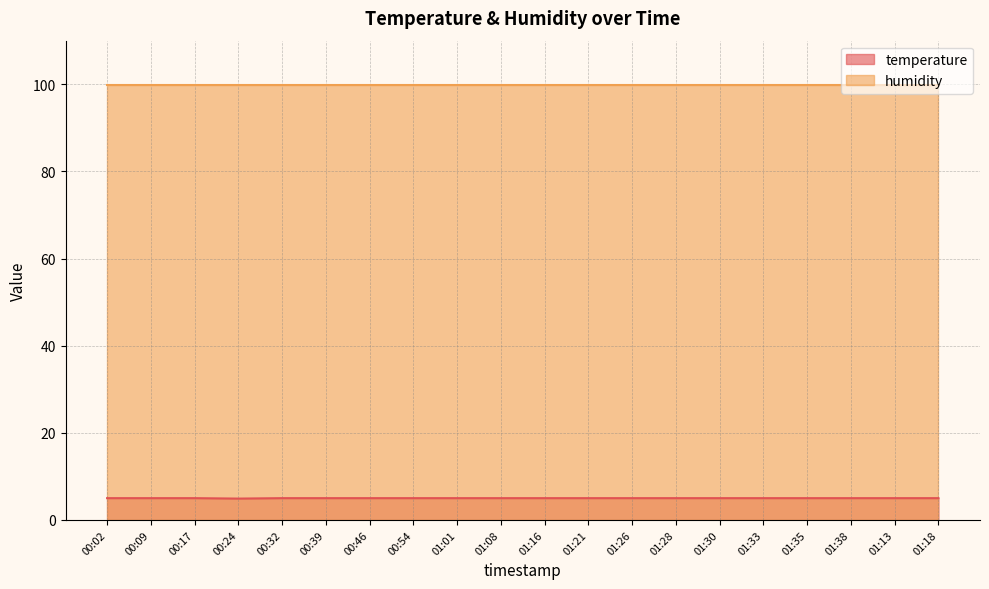

What position from the right is 01:16?

10